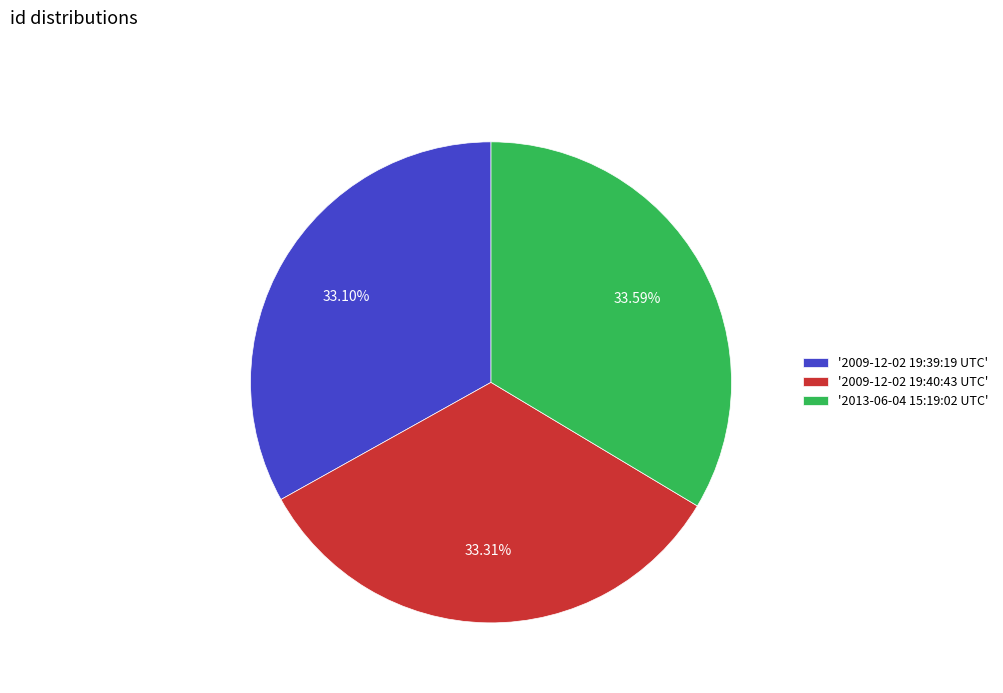

Is '2013-06-04 15:19:02 UTC' the majority of the pie?

No